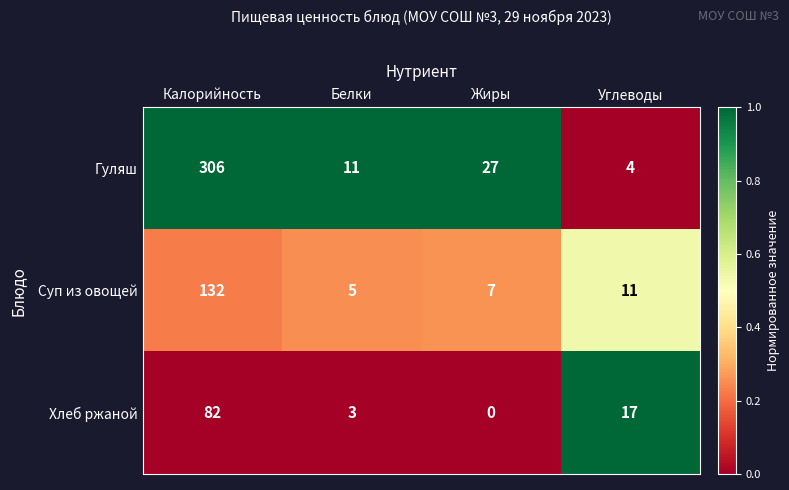

The Гуляш series shows 18 at Белки. True or false?

False